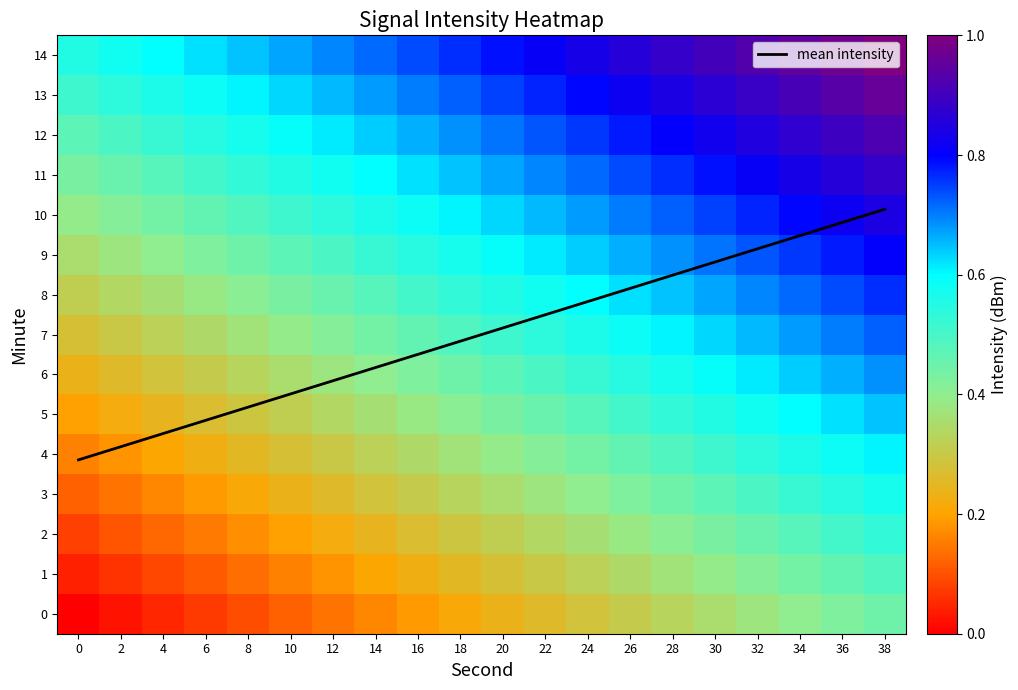

At how many categories does at least one series exceed 0?

20